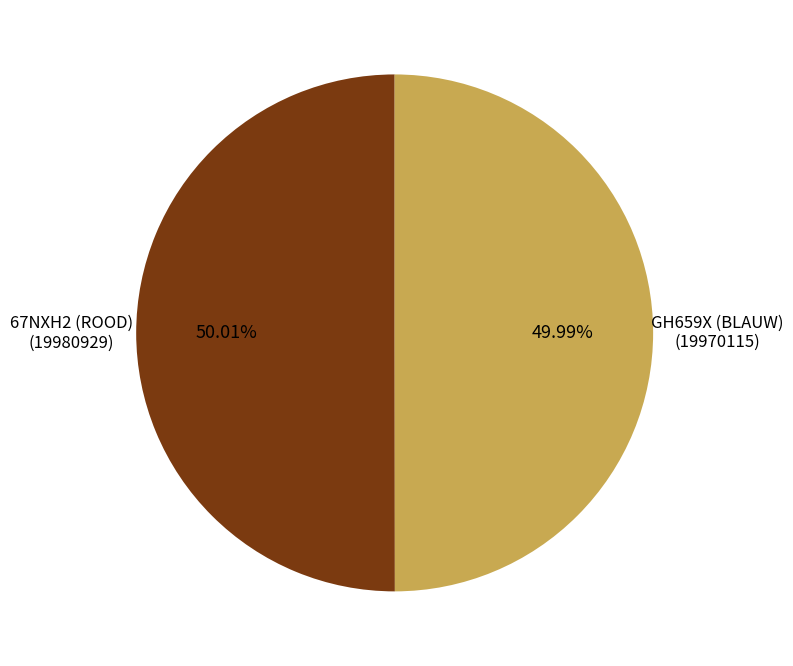

To the nearest percent, what percentage of the pie is 67NXH2 (ROOD)?

50%